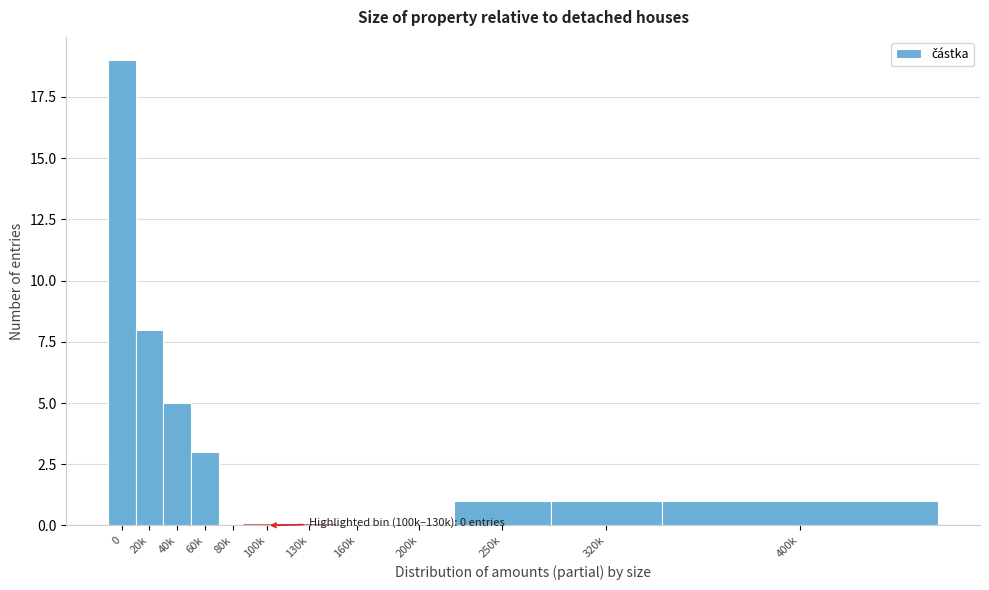

Approximately how many times larger is the value at 20k compared to 320k?

8.0